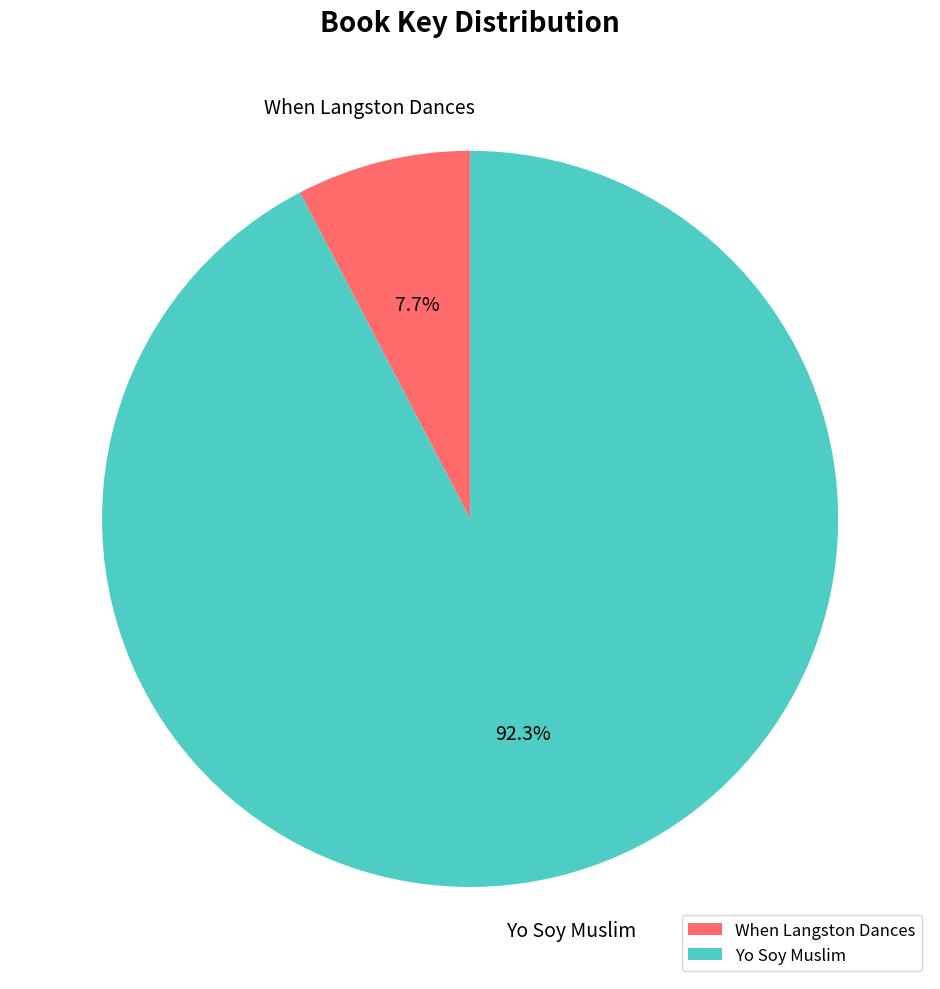

Combined, do When Langston Dances and Yo Soy Muslim account for over 50%?

Yes